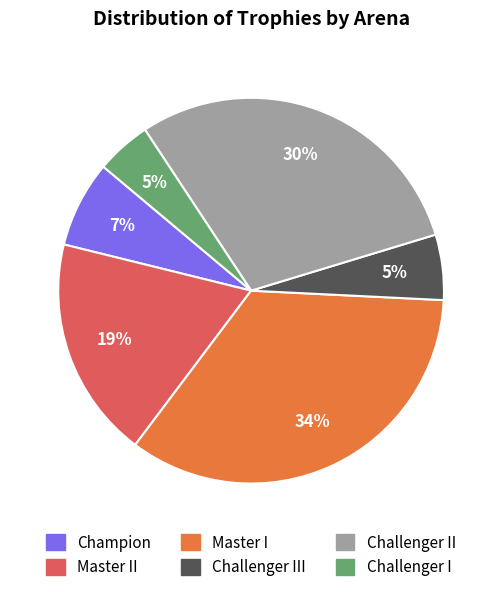

What is the largest slice in the pie chart?

Master I